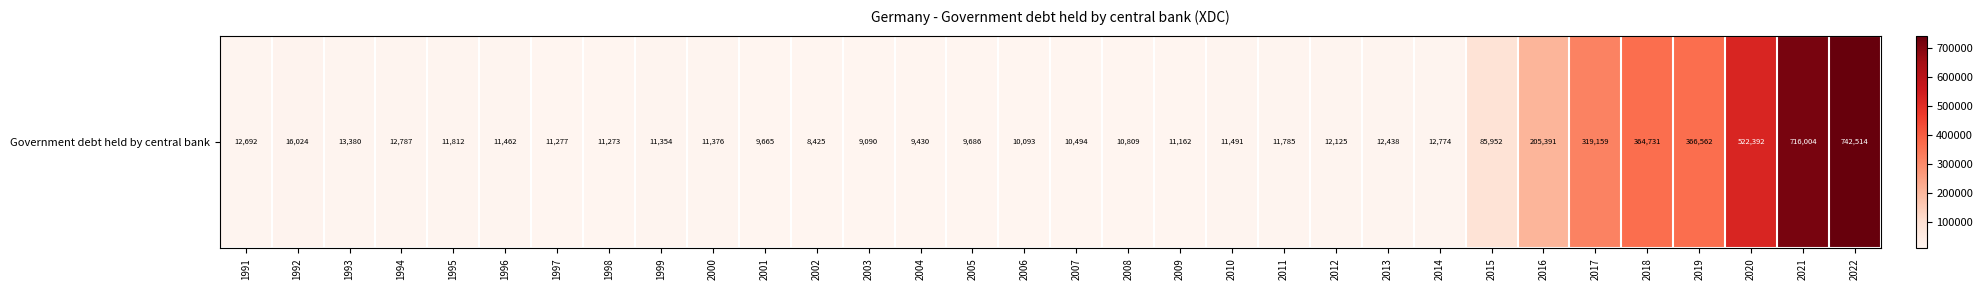

Between 2022 and 2014, which is larger?

2022